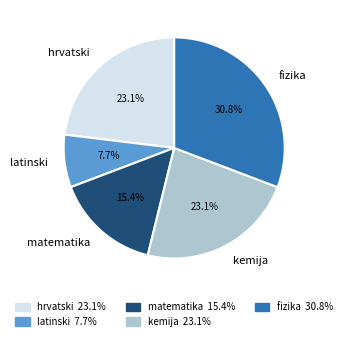

Combined, do fizika and matematika account for over 50%?

No